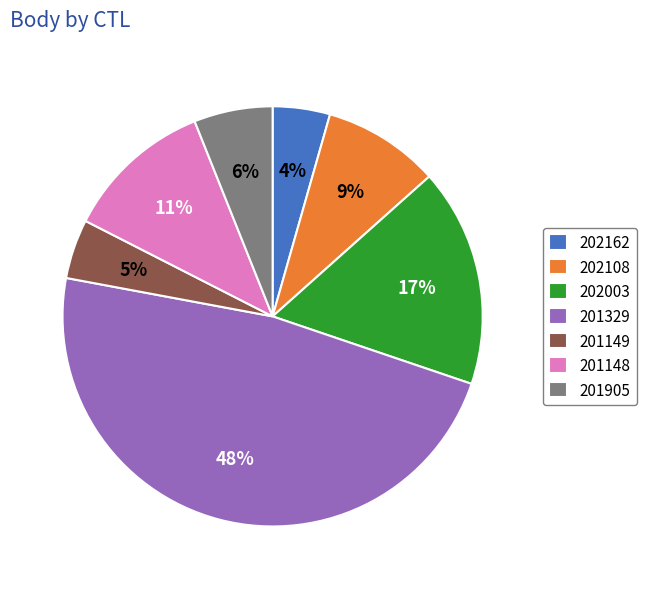

What percentage is the 202108 slice, to the nearest percent?

9%